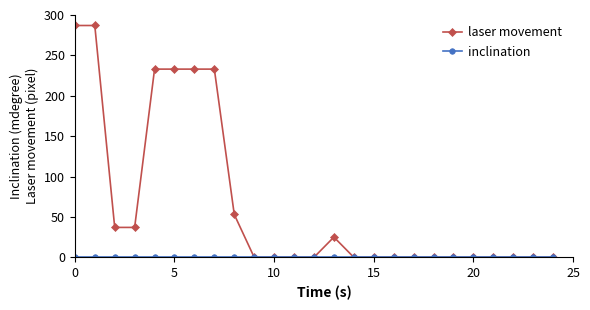

True or false: laser movement has more than 0 interior local peaks.

True